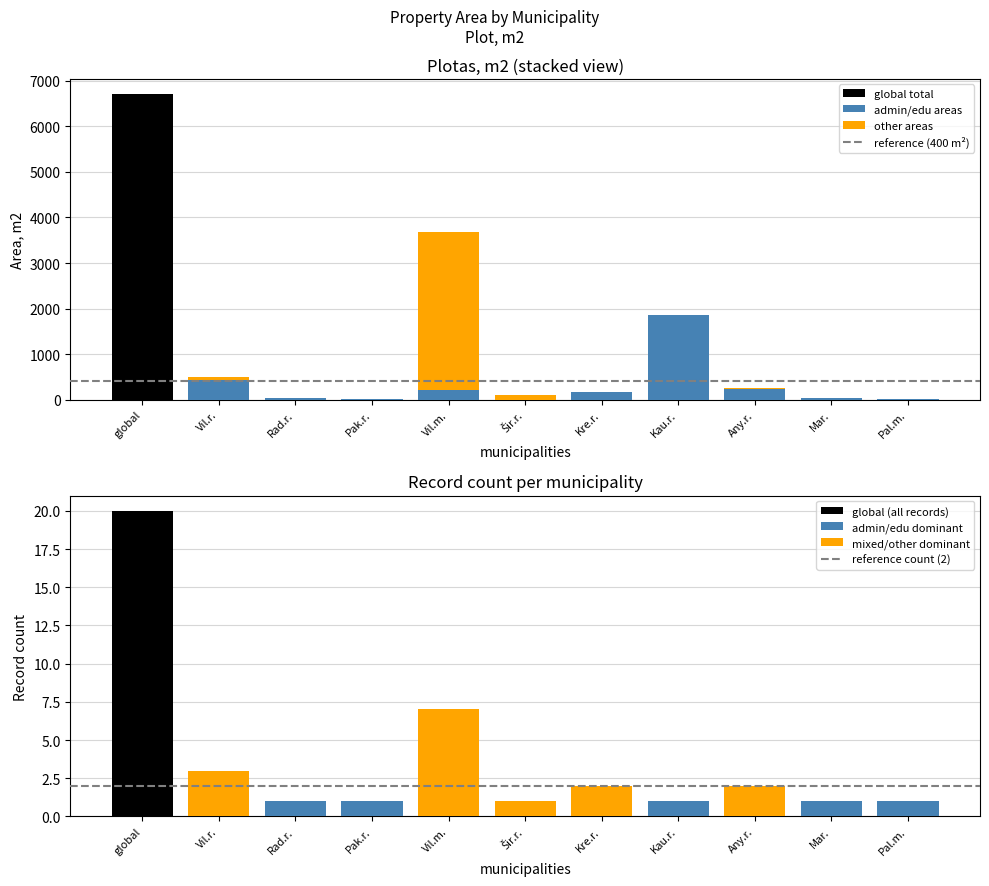

The reference area (400 m²) series shows 202 at global. True or false?

False